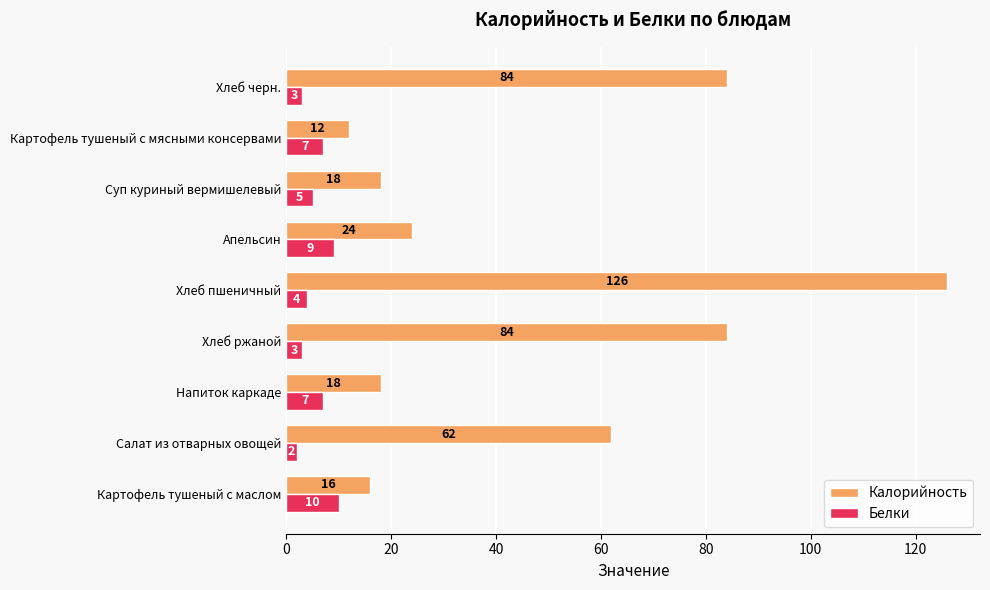

Which series has the largest total across all categories?

Калорийность